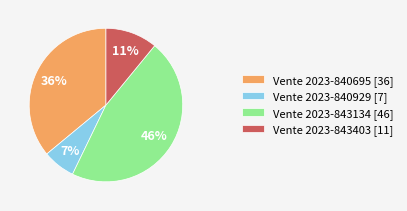

Which slice is the smallest?

Vente 2023-840929 [7]